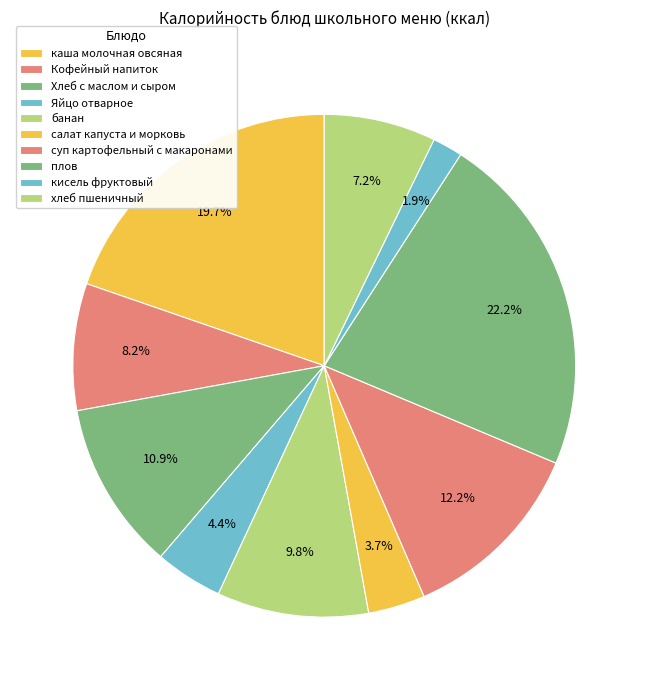

To the nearest percent, what percentage of the pie is хлеб пшеничный?

7%